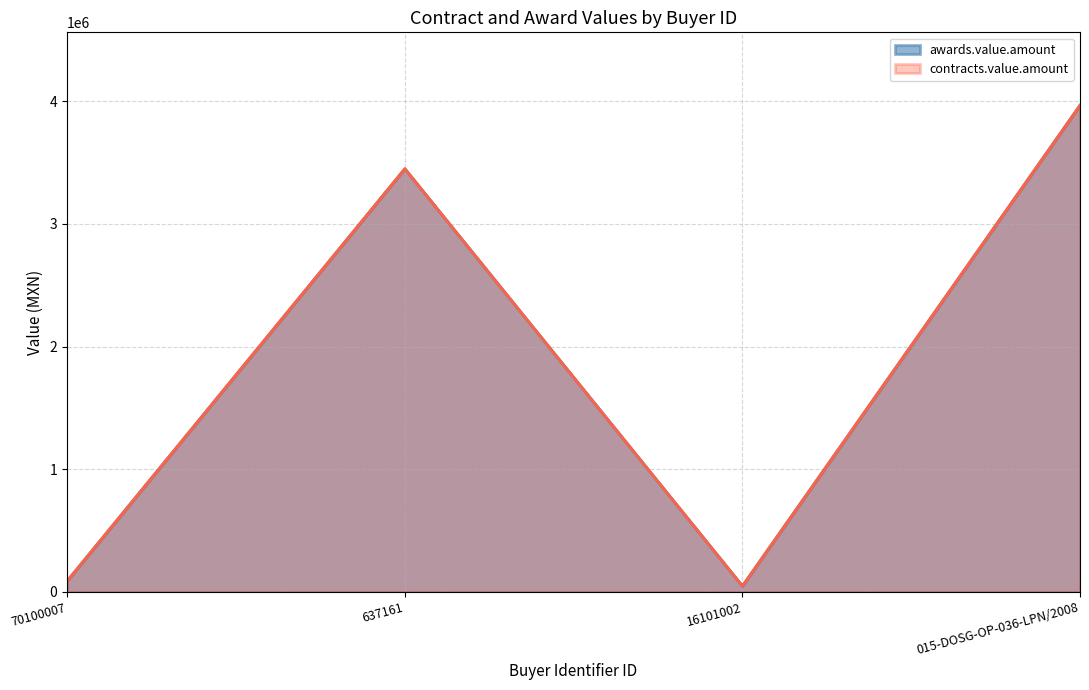

Which series has the widest spread of values?

awards.value.amount